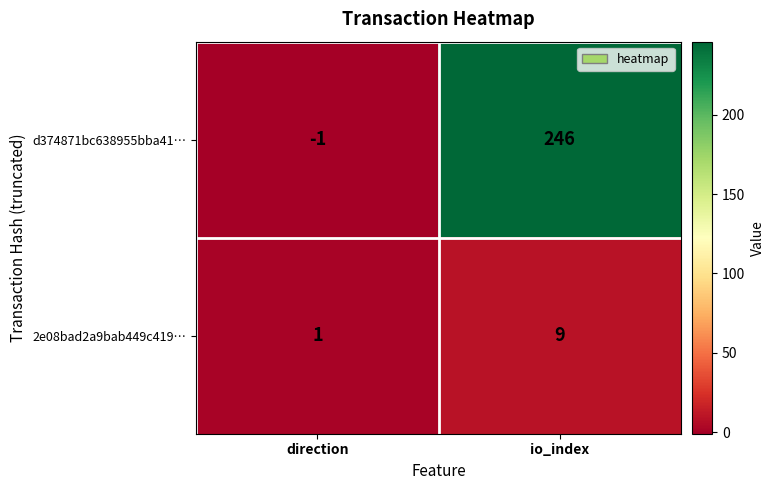

Rank the series by their maximum value, from lowest to highest.

2e08bad2a9bab449c419…, d374871bc638955bba41…